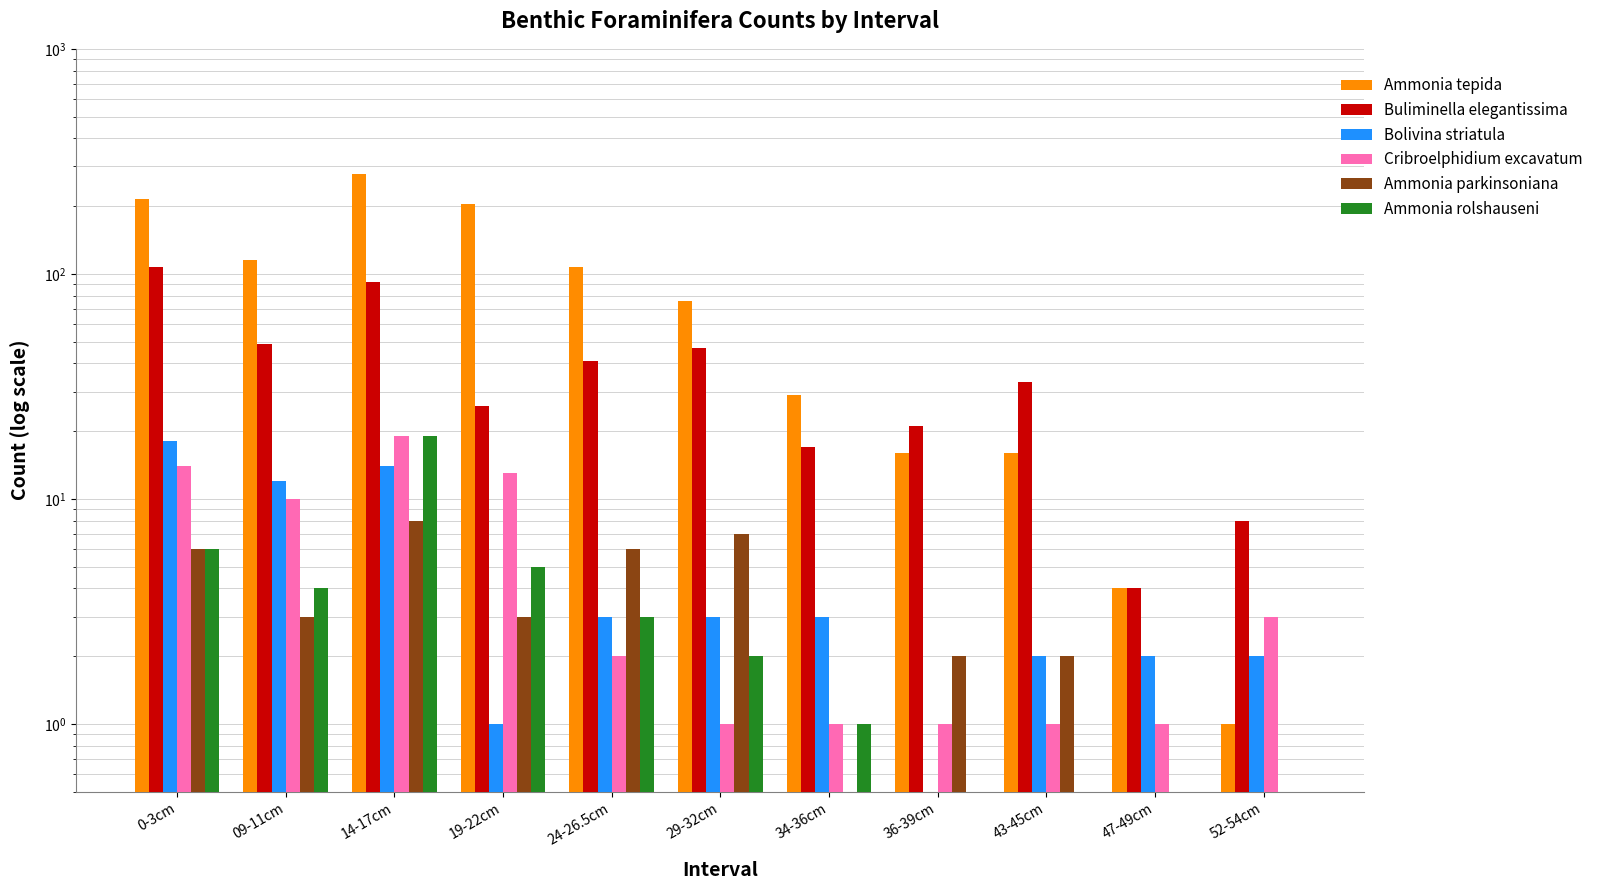

What is the spread (max minus min) of values at 09-11cm?

112.0